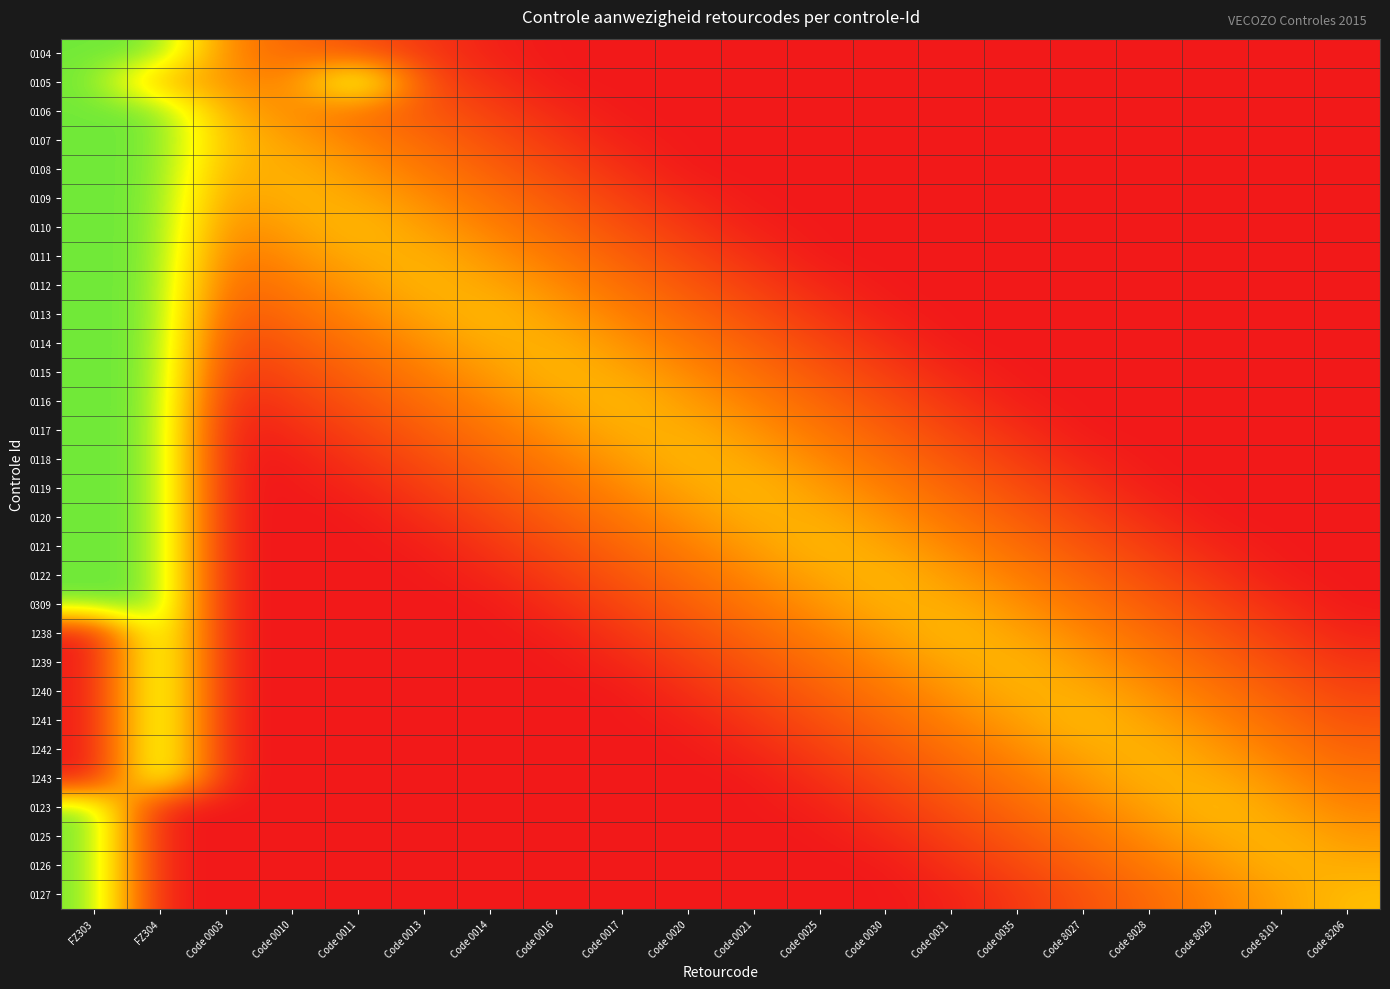

Reading right to left, list all the values displayed in this chart.

0104: Code 8206=0.0	Code 8101=0.0	Code 8029=0.0	Code 8028=0.0	Code 8027=0.0	Code 0035=0.0	Code 0031=0.0	Code 0030=0.0	Code 0025=0.0	Code 0021=0.0	Code 0020=0.0	Code 0017=0.0	Code 0016=0.0	Code 0014=0.0	Code 0013=0.1	Code 0011=0.2	Code 0010=0.3	Code 0003=0.3	FZ304=0.8	FZ303=0.8
0105: Code 8206=0.0	Code 8101=0.0	Code 8029=0.0	Code 8028=0.0	Code 8027=0.0	Code 0035=0.0	Code 0031=0.0	Code 0030=0.0	Code 0025=0.0	Code 0021=0.0	Code 0020=0.0	Code 0017=0.0	Code 0016=0.0	Code 0014=0.1	Code 0013=0.2	Code 0011=0.8	Code 0010=0.3	Code 0003=0.4	FZ304=0.5	FZ303=0.8
0106: Code 8206=0.0	Code 8101=0.0	Code 8029=0.0	Code 8028=0.0	Code 8027=0.0	Code 0035=0.0	Code 0031=0.0	Code 0030=0.0	Code 0025=0.0	Code 0021=0.0	Code 0020=0.0	Code 0017=0.0	Code 0016=0.1	Code 0014=0.1	Code 0013=0.2	Code 0011=0.3	Code 0010=0.4	Code 0003=0.4	FZ304=0.8	FZ303=0.8
0107: Code 8206=0.0	Code 8101=0.0	Code 8029=0.0	Code 8028=0.0	Code 8027=0.0	Code 0035=0.0	Code 0031=0.0	Code 0030=0.0	Code 0025=0.0	Code 0021=0.0	Code 0020=0.0	Code 0017=0.0	Code 0016=0.1	Code 0014=0.2	Code 0013=0.3	Code 0011=0.3	Code 0010=0.4	Code 0003=0.5	FZ304=0.8	FZ303=0.8
0108: Code 8206=0.0	Code 8101=0.0	Code 8029=0.0	Code 8028=0.0	Code 8027=0.0	Code 0035=0.0	Code 0031=0.0	Code 0030=0.0	Code 0025=0.0	Code 0021=0.0	Code 0020=0.0	Code 0017=0.1	Code 0016=0.2	Code 0014=0.2	Code 0013=0.3	Code 0011=0.4	Code 0010=0.5	Code 0003=0.5	FZ304=0.8	FZ303=0.8
0109: Code 8206=0.0	Code 8101=0.0	Code 8029=0.0	Code 8028=0.0	Code 8027=0.0	Code 0035=0.0	Code 0031=0.0	Code 0030=0.0	Code 0025=0.0	Code 0021=0.0	Code 0020=0.0	Code 0017=0.1	Code 0016=0.2	Code 0014=0.3	Code 0013=0.4	Code 0011=0.4	Code 0010=0.5	Code 0003=0.4	FZ304=0.8	FZ303=0.8
0110: Code 8206=0.0	Code 8101=0.0	Code 8029=0.0	Code 8028=0.0	Code 8027=0.0	Code 0035=0.0	Code 0031=0.0	Code 0030=0.0	Code 0025=0.0	Code 0021=0.0	Code 0020=0.1	Code 0017=0.2	Code 0016=0.3	Code 0014=0.3	Code 0013=0.4	Code 0011=0.5	Code 0010=0.4	Code 0003=0.3	FZ304=0.8	FZ303=0.8
0111: Code 8206=0.0	Code 8101=0.0	Code 8029=0.0	Code 8028=0.0	Code 8027=0.0	Code 0035=0.0	Code 0031=0.0	Code 0030=0.0	Code 0025=0.0	Code 0021=0.1	Code 0020=0.2	Code 0017=0.2	Code 0016=0.3	Code 0014=0.4	Code 0013=0.5	Code 0011=0.5	Code 0010=0.4	Code 0003=0.3	FZ304=0.8	FZ303=0.8
0112: Code 8206=0.0	Code 8101=0.0	Code 8029=0.0	Code 8028=0.0	Code 8027=0.0	Code 0035=0.0	Code 0031=0.0	Code 0030=0.0	Code 0025=0.0	Code 0021=0.1	Code 0020=0.2	Code 0017=0.3	Code 0016=0.4	Code 0014=0.4	Code 0013=0.5	Code 0011=0.4	Code 0010=0.3	Code 0003=0.2	FZ304=0.8	FZ303=0.8
0113: Code 8206=0.0	Code 8101=0.0	Code 8029=0.0	Code 8028=0.0	Code 8027=0.0	Code 0035=0.0	Code 0031=0.0	Code 0030=0.0	Code 0025=0.1	Code 0021=0.2	Code 0020=0.3	Code 0017=0.3	Code 0016=0.4	Code 0014=0.5	Code 0013=0.4	Code 0011=0.4	Code 0010=0.3	Code 0003=0.2	FZ304=0.8	FZ303=0.8
0114: Code 8206=0.0	Code 8101=0.0	Code 8029=0.0	Code 8028=0.0	Code 8027=0.0	Code 0035=0.0	Code 0031=0.0	Code 0030=0.1	Code 0025=0.1	Code 0021=0.2	Code 0020=0.3	Code 0017=0.4	Code 0016=0.5	Code 0014=0.5	Code 0013=0.4	Code 0011=0.3	Code 0010=0.2	Code 0003=0.1	FZ304=0.8	FZ303=0.8
0115: Code 8206=0.0	Code 8101=0.0	Code 8029=0.0	Code 8028=0.0	Code 8027=0.0	Code 0035=0.0	Code 0031=0.0	Code 0030=0.1	Code 0025=0.2	Code 0021=0.3	Code 0020=0.4	Code 0017=0.4	Code 0016=0.5	Code 0014=0.4	Code 0013=0.3	Code 0011=0.2	Code 0010=0.2	Code 0003=0.1	FZ304=0.8	FZ303=0.8
0116: Code 8206=0.0	Code 8101=0.0	Code 8029=0.0	Code 8028=0.0	Code 8027=0.0	Code 0035=0.0	Code 0031=0.1	Code 0030=0.2	Code 0025=0.3	Code 0021=0.3	Code 0020=0.4	Code 0017=0.5	Code 0016=0.4	Code 0014=0.4	Code 0013=0.3	Code 0011=0.2	Code 0010=0.1	Code 0003=0.0	FZ304=0.8	FZ303=0.8
0117: Code 8206=0.0	Code 8101=0.0	Code 8029=0.0	Code 8028=0.0	Code 8027=0.0	Code 0035=0.1	Code 0031=0.1	Code 0030=0.2	Code 0025=0.3	Code 0021=0.4	Code 0020=0.5	Code 0017=0.5	Code 0016=0.4	Code 0014=0.3	Code 0013=0.2	Code 0011=0.1	Code 0010=0.1	Code 0003=0.0	FZ304=0.8	FZ303=0.8
0118: Code 8206=0.0	Code 8101=0.0	Code 8029=0.0	Code 8028=0.0	Code 8027=0.0	Code 0035=0.1	Code 0031=0.2	Code 0030=0.3	Code 0025=0.4	Code 0021=0.4	Code 0020=0.5	Code 0017=0.4	Code 0016=0.3	Code 0014=0.2	Code 0013=0.2	Code 0011=0.1	Code 0010=0.0	Code 0003=0.0	FZ304=0.8	FZ303=0.8
0119: Code 8206=0.0	Code 8101=0.0	Code 8029=0.0	Code 8028=0.0	Code 8027=0.1	Code 0035=0.2	Code 0031=0.2	Code 0030=0.3	Code 0025=0.4	Code 0021=0.5	Code 0020=0.4	Code 0017=0.4	Code 0016=0.3	Code 0014=0.2	Code 0013=0.1	Code 0011=0.0	Code 0010=0.0	Code 0003=0.0	FZ304=0.8	FZ303=0.8
0120: Code 8206=0.0	Code 8101=0.0	Code 8029=0.0	Code 8028=0.1	Code 8027=0.1	Code 0035=0.2	Code 0031=0.3	Code 0030=0.4	Code 0025=0.5	Code 0021=0.5	Code 0020=0.4	Code 0017=0.3	Code 0016=0.2	Code 0014=0.1	Code 0013=0.1	Code 0011=0.0	Code 0010=0.0	Code 0003=0.0	FZ304=0.8	FZ303=0.8
0121: Code 8206=0.0	Code 8101=0.0	Code 8029=0.0	Code 8028=0.1	Code 8027=0.2	Code 0035=0.3	Code 0031=0.4	Code 0030=0.4	Code 0025=0.5	Code 0021=0.4	Code 0020=0.3	Code 0017=0.3	Code 0016=0.2	Code 0014=0.1	Code 0013=0.0	Code 0011=0.0	Code 0010=0.0	Code 0003=0.0	FZ304=0.8	FZ303=0.8
0122: Code 8206=0.0	Code 8101=0.0	Code 8029=0.1	Code 8028=0.2	Code 8027=0.2	Code 0035=0.3	Code 0031=0.4	Code 0030=0.5	Code 0025=0.4	Code 0021=0.4	Code 0020=0.3	Code 0017=0.2	Code 0016=0.1	Code 0014=0.0	Code 0013=0.0	Code 0011=0.0	Code 0010=0.0	Code 0003=0.0	FZ304=0.8	FZ303=0.8
0309: Code 8206=0.0	Code 8101=0.1	Code 8029=0.1	Code 8028=0.2	Code 8027=0.3	Code 0035=0.4	Code 0031=0.5	Code 0030=0.5	Code 0025=0.4	Code 0021=0.3	Code 0020=0.2	Code 0017=0.1	Code 0016=0.1	Code 0014=0.0	Code 0013=0.0	Code 0011=0.0	Code 0010=0.0	Code 0003=0.0	FZ304=0.8	FZ303=0.8
1238: Code 8206=0.0	Code 8101=0.1	Code 8029=0.2	Code 8028=0.3	Code 8027=0.4	Code 0035=0.4	Code 0031=0.5	Code 0030=0.4	Code 0025=0.3	Code 0021=0.3	Code 0020=0.2	Code 0017=0.1	Code 0016=0.0	Code 0014=0.0	Code 0013=0.0	Code 0011=0.0	Code 0010=0.0	Code 0003=0.0	FZ304=0.8	FZ303=0.0
1239: Code 8206=0.1	Code 8101=0.2	Code 8029=0.2	Code 8028=0.3	Code 8027=0.4	Code 0035=0.5	Code 0031=0.4	Code 0030=0.4	Code 0025=0.3	Code 0021=0.2	Code 0020=0.1	Code 0017=0.0	Code 0016=0.0	Code 0014=0.0	Code 0013=0.0	Code 0011=0.0	Code 0010=0.0	Code 0003=0.0	FZ304=0.8	FZ303=0.0
1240: Code 8206=0.1	Code 8101=0.2	Code 8029=0.3	Code 8028=0.4	Code 8027=0.5	Code 0035=0.5	Code 0031=0.4	Code 0030=0.3	Code 0025=0.2	Code 0021=0.2	Code 0020=0.1	Code 0017=0.0	Code 0016=0.0	Code 0014=0.0	Code 0013=0.0	Code 0011=0.0	Code 0010=0.0	Code 0003=0.0	FZ304=0.8	FZ303=0.0
1241: Code 8206=0.2	Code 8101=0.3	Code 8029=0.3	Code 8028=0.4	Code 8027=0.5	Code 0035=0.4	Code 0031=0.3	Code 0030=0.3	Code 0025=0.2	Code 0021=0.1	Code 0020=0.0	Code 0017=0.0	Code 0016=0.0	Code 0014=0.0	Code 0013=0.0	Code 0011=0.0	Code 0010=0.0	Code 0003=0.0	FZ304=0.8	FZ303=0.0
1242: Code 8206=0.2	Code 8101=0.3	Code 8029=0.4	Code 8028=0.5	Code 8027=0.4	Code 0035=0.4	Code 0031=0.3	Code 0030=0.2	Code 0025=0.1	Code 0021=0.0	Code 0020=0.0	Code 0017=0.0	Code 0016=0.0	Code 0014=0.0	Code 0013=0.0	Code 0011=0.0	Code 0010=0.0	Code 0003=0.0	FZ304=0.8	FZ303=0.0
1243: Code 8206=0.3	Code 8101=0.4	Code 8029=0.5	Code 8028=0.5	Code 8027=0.4	Code 0035=0.3	Code 0031=0.2	Code 0030=0.2	Code 0025=0.1	Code 0021=0.0	Code 0020=0.0	Code 0017=0.0	Code 0016=0.0	Code 0014=0.0	Code 0013=0.0	Code 0011=0.0	Code 0010=0.0	Code 0003=0.0	FZ304=0.8	FZ303=0.0
0123: Code 8206=0.3	Code 8101=0.4	Code 8029=0.5	Code 8028=0.4	Code 8027=0.3	Code 0035=0.3	Code 0031=0.2	Code 0030=0.1	Code 0025=0.0	Code 0021=0.0	Code 0020=0.0	Code 0017=0.0	Code 0016=0.0	Code 0014=0.0	Code 0013=0.0	Code 0011=0.0	Code 0010=0.0	Code 0003=0.0	FZ304=0.0	FZ303=0.8
0125: Code 8206=0.4	Code 8101=0.5	Code 8029=0.4	Code 8028=0.4	Code 8027=0.3	Code 0035=0.2	Code 0031=0.1	Code 0030=0.1	Code 0025=0.0	Code 0021=0.0	Code 0020=0.0	Code 0017=0.0	Code 0016=0.0	Code 0014=0.0	Code 0013=0.0	Code 0011=0.0	Code 0010=0.0	Code 0003=0.0	FZ304=0.0	FZ303=0.8
0126: Code 8206=0.4	Code 8101=0.5	Code 8029=0.4	Code 8028=0.3	Code 8027=0.2	Code 0035=0.2	Code 0031=0.1	Code 0030=0.0	Code 0025=0.0	Code 0021=0.0	Code 0020=0.0	Code 0017=0.0	Code 0016=0.0	Code 0014=0.0	Code 0013=0.0	Code 0011=0.0	Code 0010=0.0	Code 0003=0.0	FZ304=0.0	FZ303=0.8
0127: Code 8206=0.5	Code 8101=0.4	Code 8029=0.3	Code 8028=0.3	Code 8027=0.2	Code 0035=0.1	Code 0031=0.0	Code 0030=0.0	Code 0025=0.0	Code 0021=0.0	Code 0020=0.0	Code 0017=0.0	Code 0016=0.0	Code 0014=0.0	Code 0013=0.0	Code 0011=0.0	Code 0010=0.0	Code 0003=0.0	FZ304=0.0	FZ303=0.8